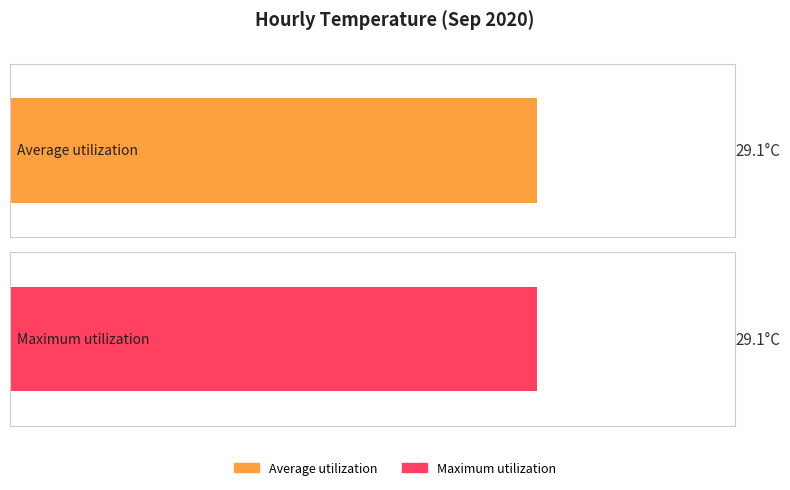

Which series has the widest spread of values?

Average utilization